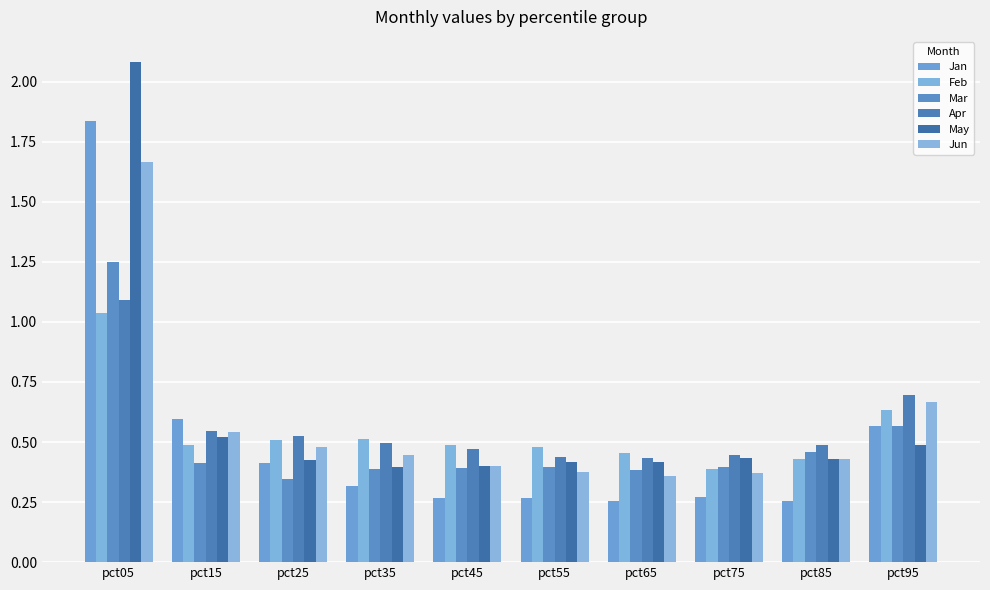

How many groups of bars are there?

10